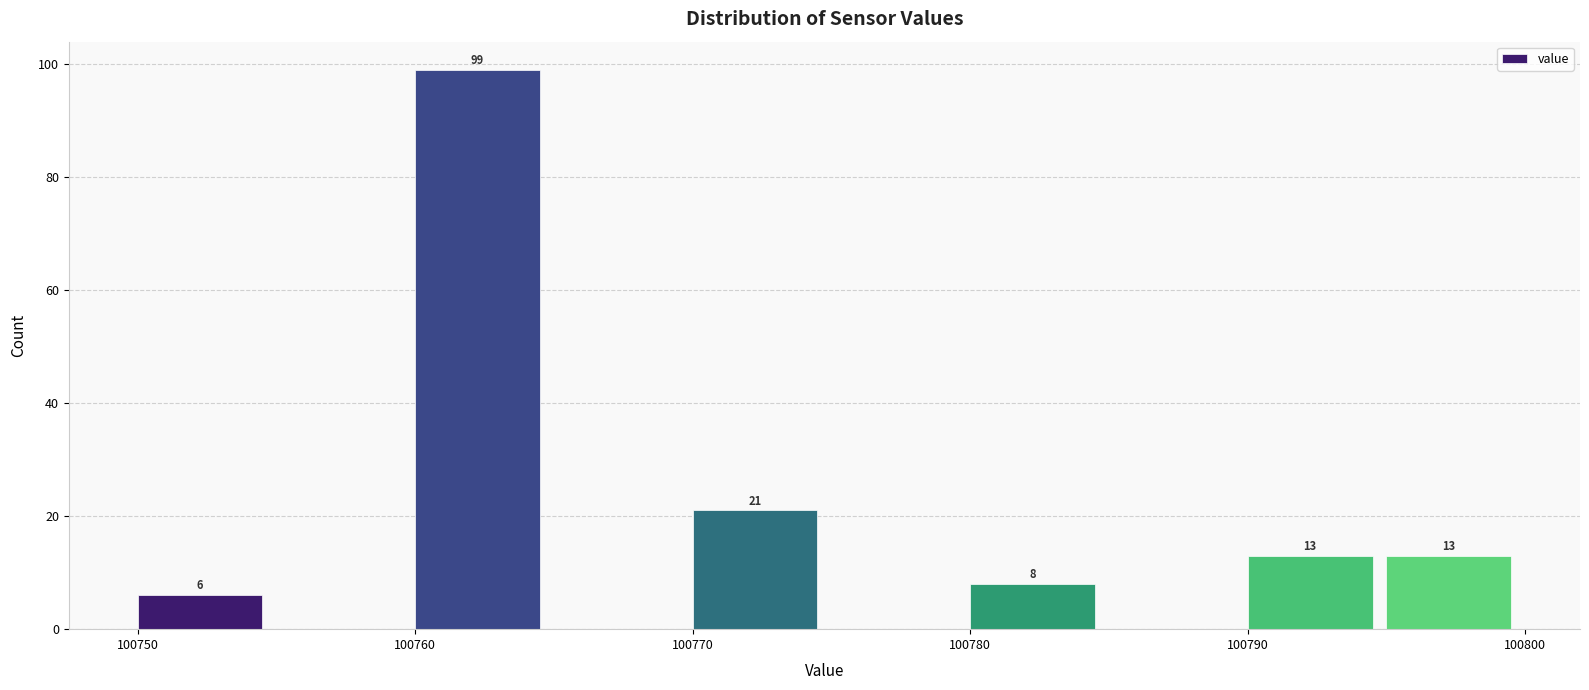

Which range on the x-axis has the tallest bar?

100760 to 100765